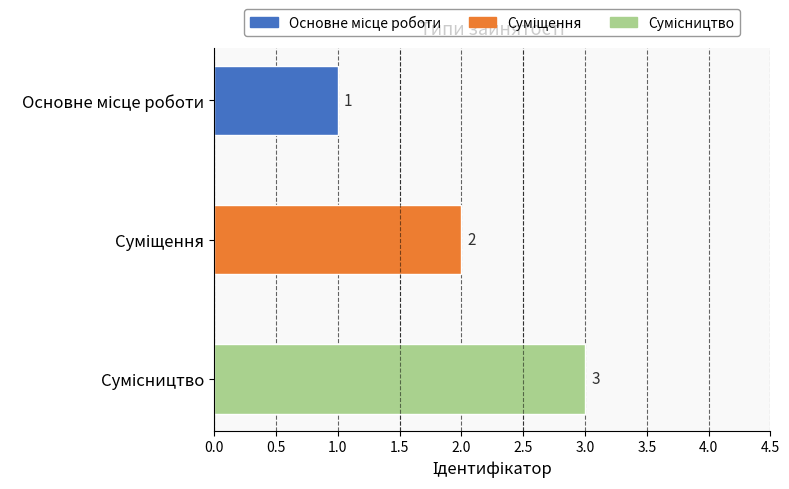

What is the value of the 1st bar from the top?

1